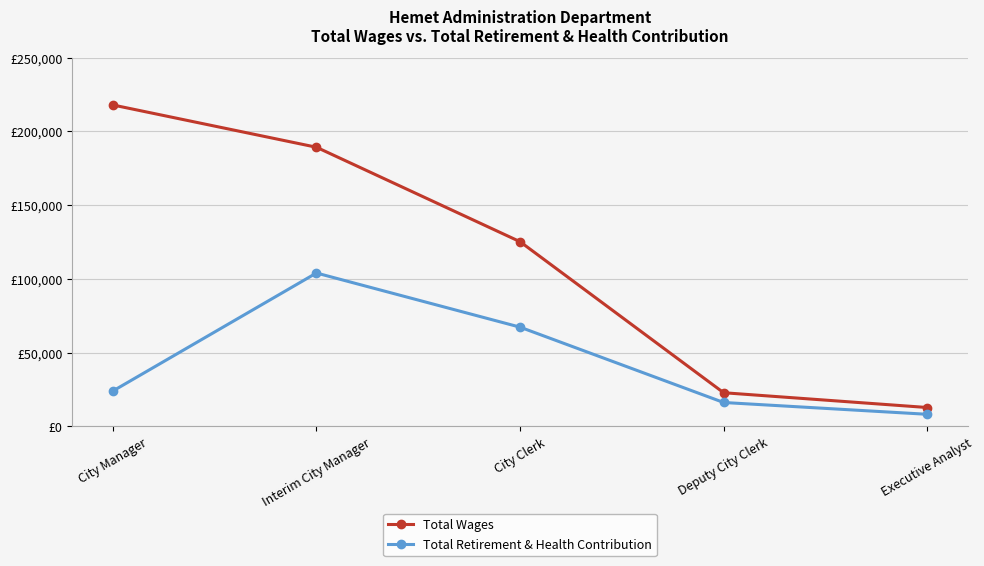

How many values in the Total Retirement & Health Contribution series exceed 23959?

2